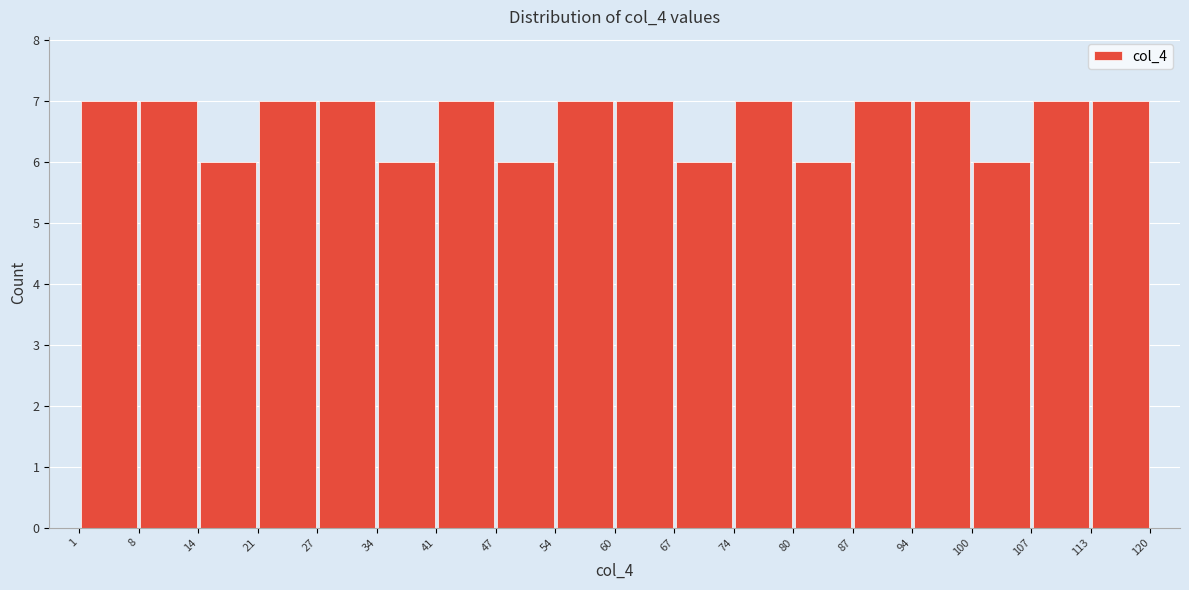

Reading left to right, list every bar in this chart as the range it spans on the x-axis followed by its height. The values are not printed on the chart, so give them approximately, as read against the axis.

1 to 8: 7
8 to 14: 7
14 to 21: 6
21 to 27: 7
27 to 34: 7
34 to 41: 6
41 to 47: 7
47 to 54: 6
54 to 60: 7
60 to 67: 7
67 to 74: 6
74 to 80: 7
80 to 87: 6
87 to 94: 7
94 to 100: 7
100 to 107: 6
107 to 113: 7
113 to 120: 7